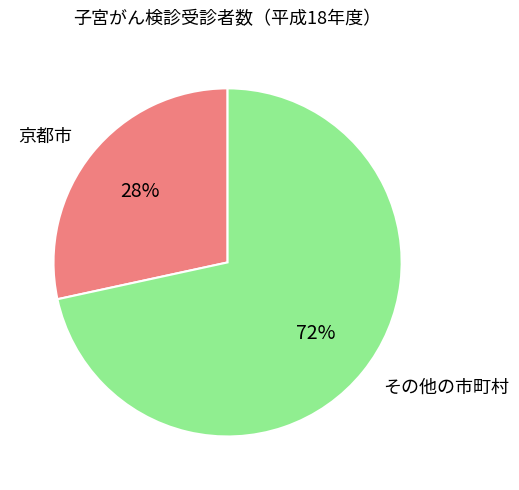

How many segments does this pie chart have?

2